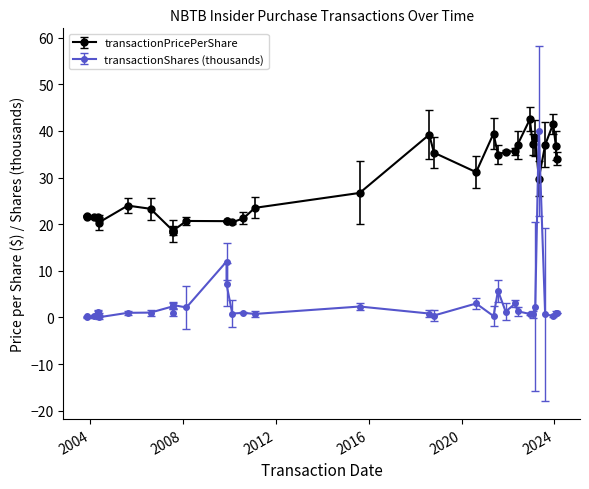

At how many categories does at least one series exceed 21?

27